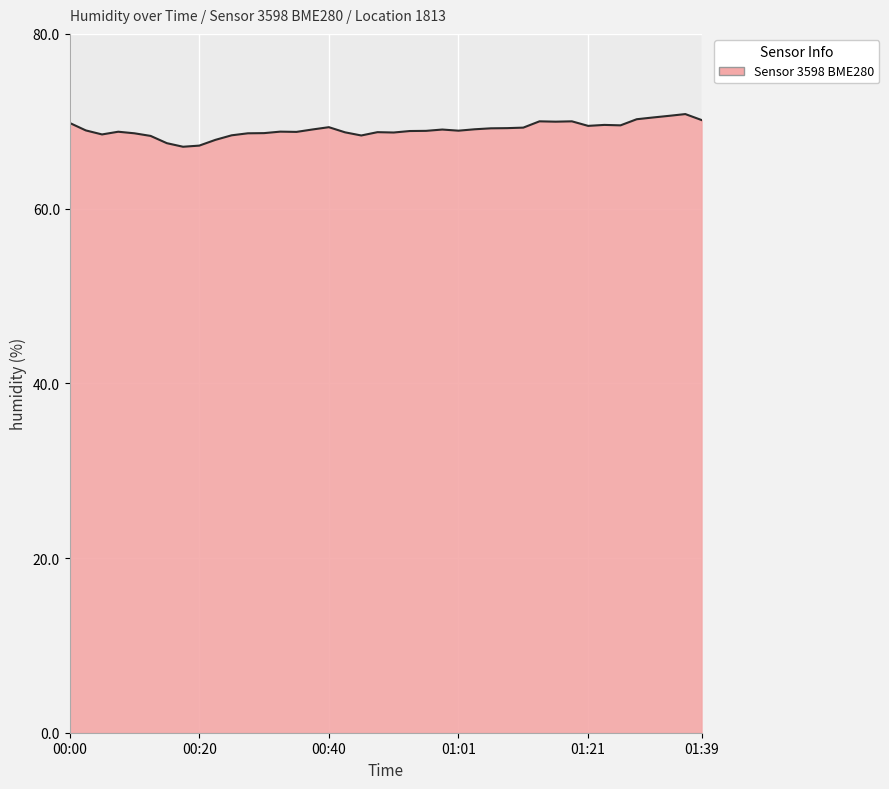

What is the greatest value displayed?

70.8